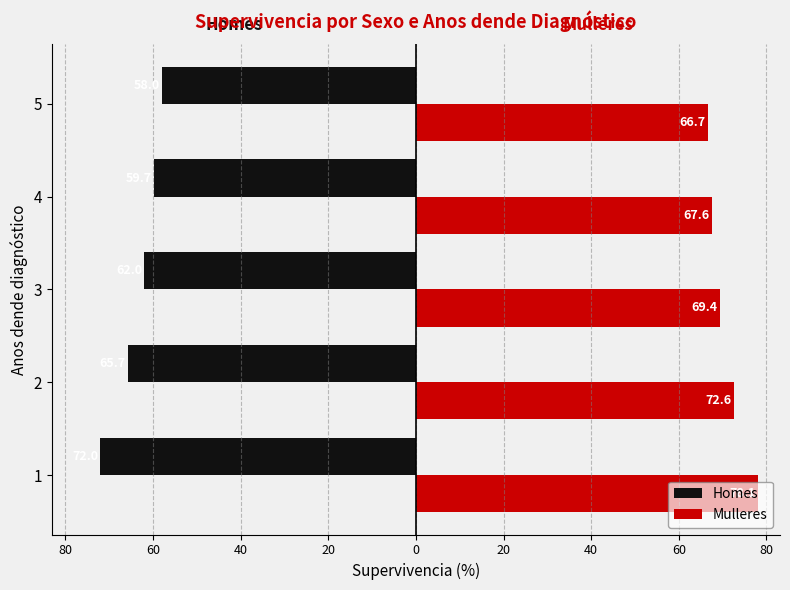

Reading left to right, list all the values displayed in this chart.

Homes: -72.0	-65.7	-62.0	-59.7	-58.0
Mulleres: 78.1	72.6	69.4	67.6	66.7